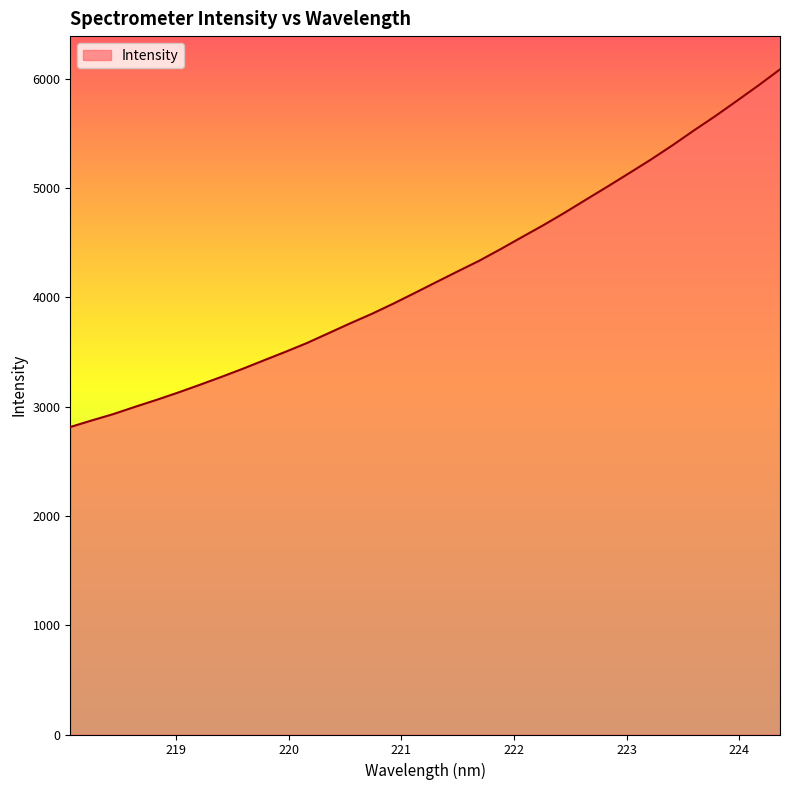

Reading left to right, what are all the values shown in this chart?

2812.8	2873.1	2931.0	2996.9	3060.6	3127.4	3197.6	3269.8	3344.6	3423.1	3500.9	3581.6	3671.0	3760.8	3847.0	3940.3	4038.4	4137.6	4236.1	4333.2	4440.3	4550.9	4660.4	4775.8	4896.3	5015.5	5137.4	5260.6	5390.5	5526.5	5658.5	5797.3	5937.9	6084.3